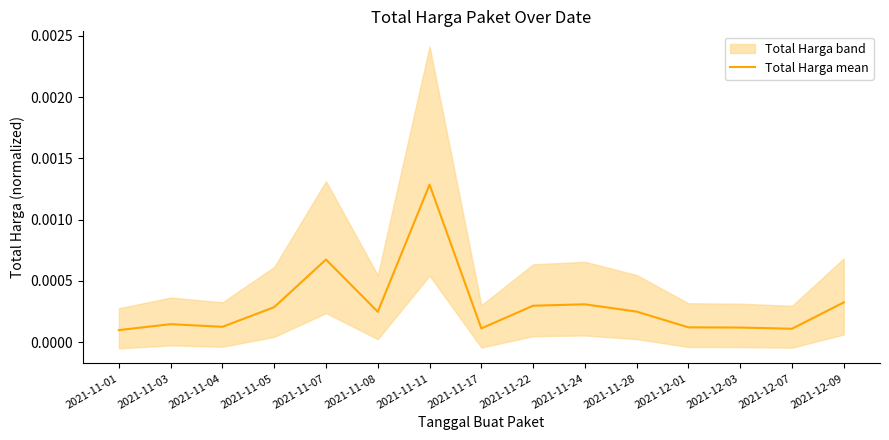

At which label does Total Harga mean reach its peak?

2021-11-11